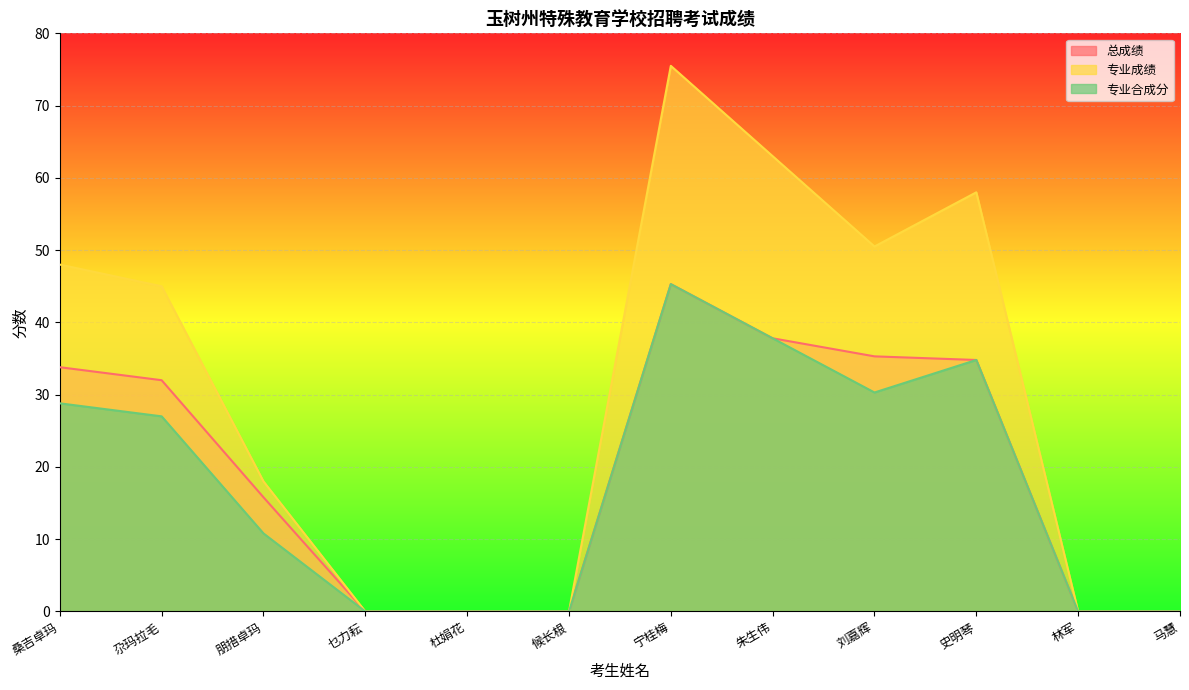

How many lines are shown in the chart?

3